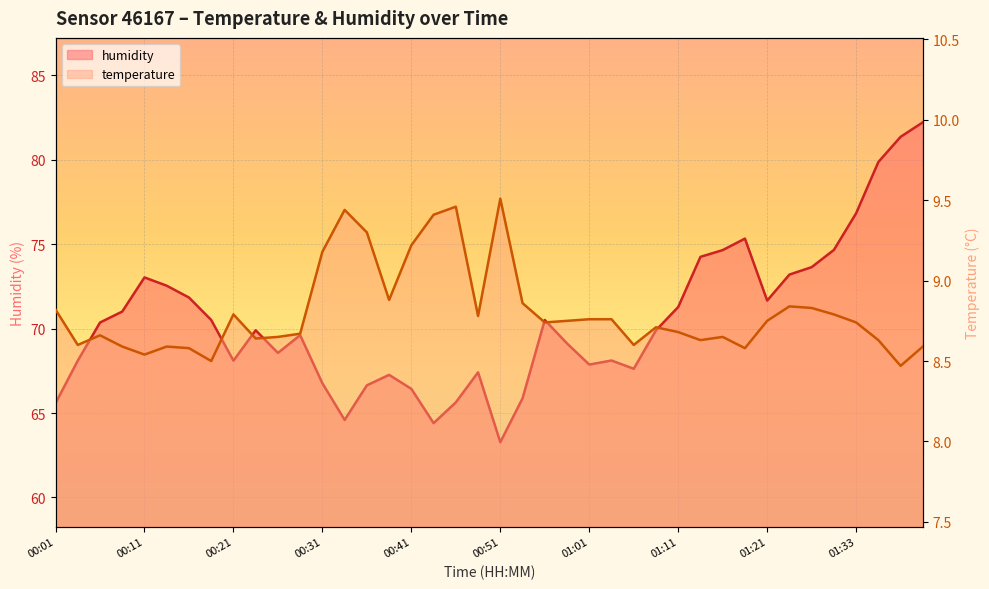

In humidity, how many points are lower than both neighbors (excluding endpoints)?

8